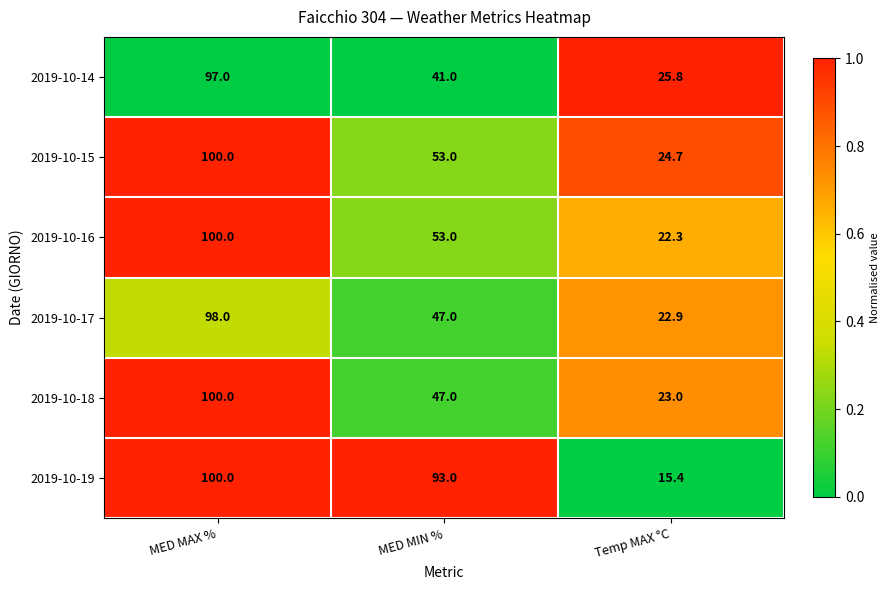

What is the greatest value displayed?

100.0